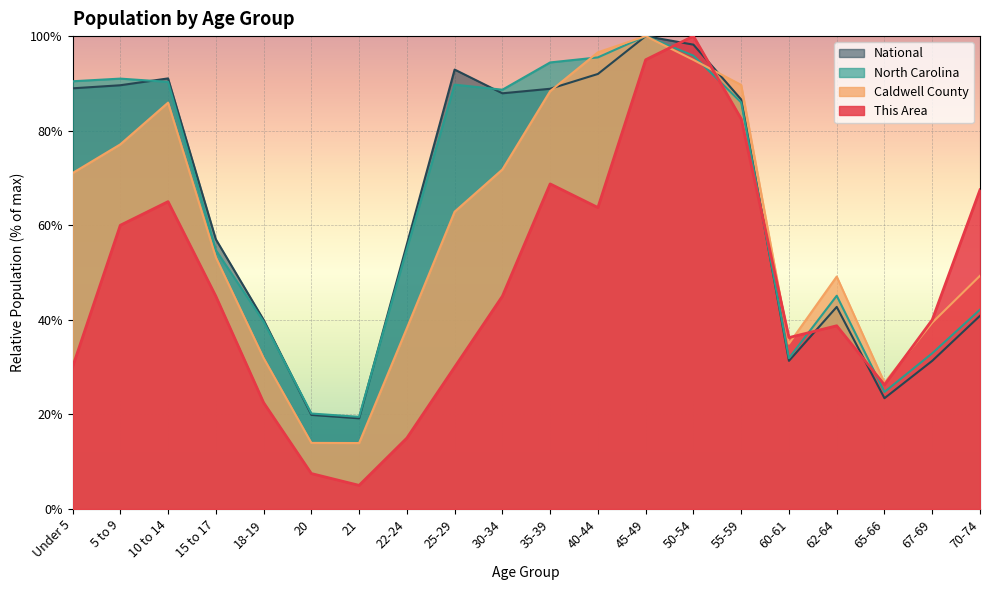

Read the North Carolina value at Under 5.

90.5